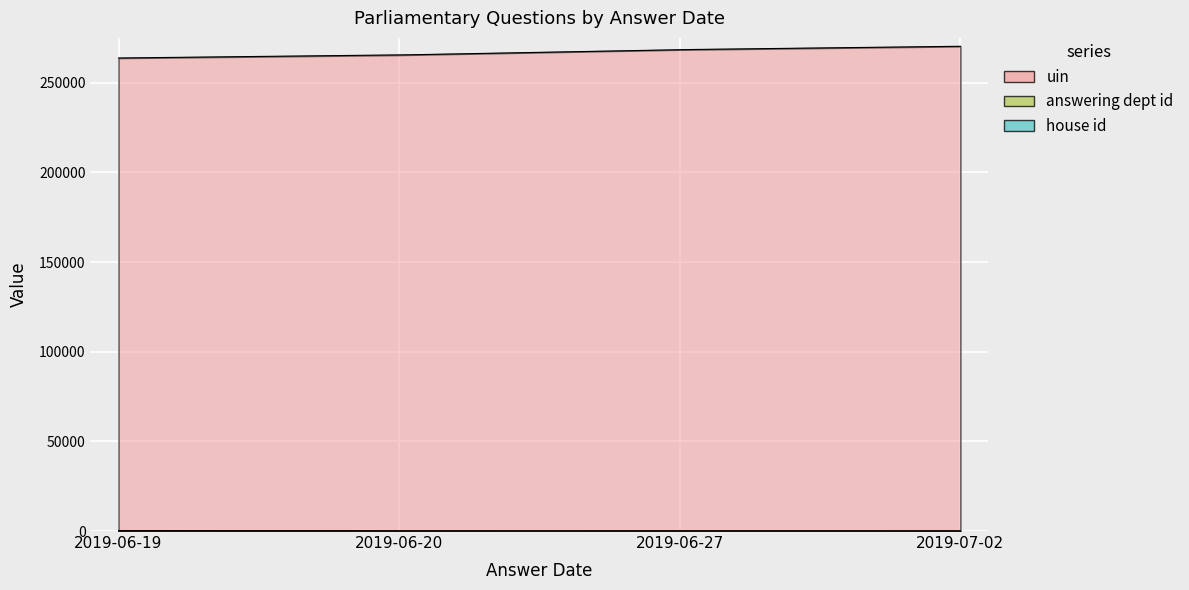

Which series has the largest total across all categories?

uin